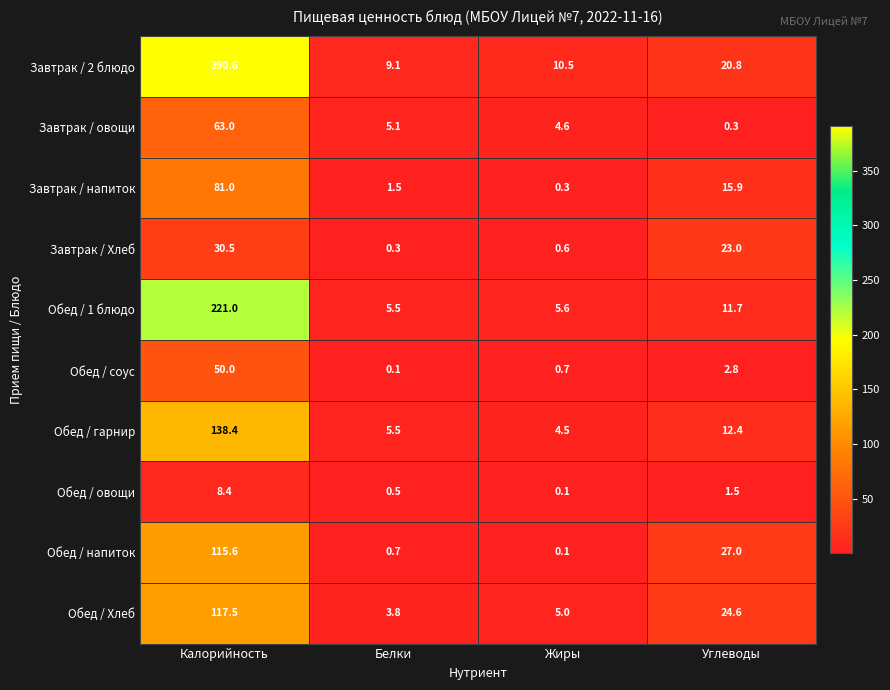

What is the lowest value of the Завтрак / 2 блюдо series?

9.1